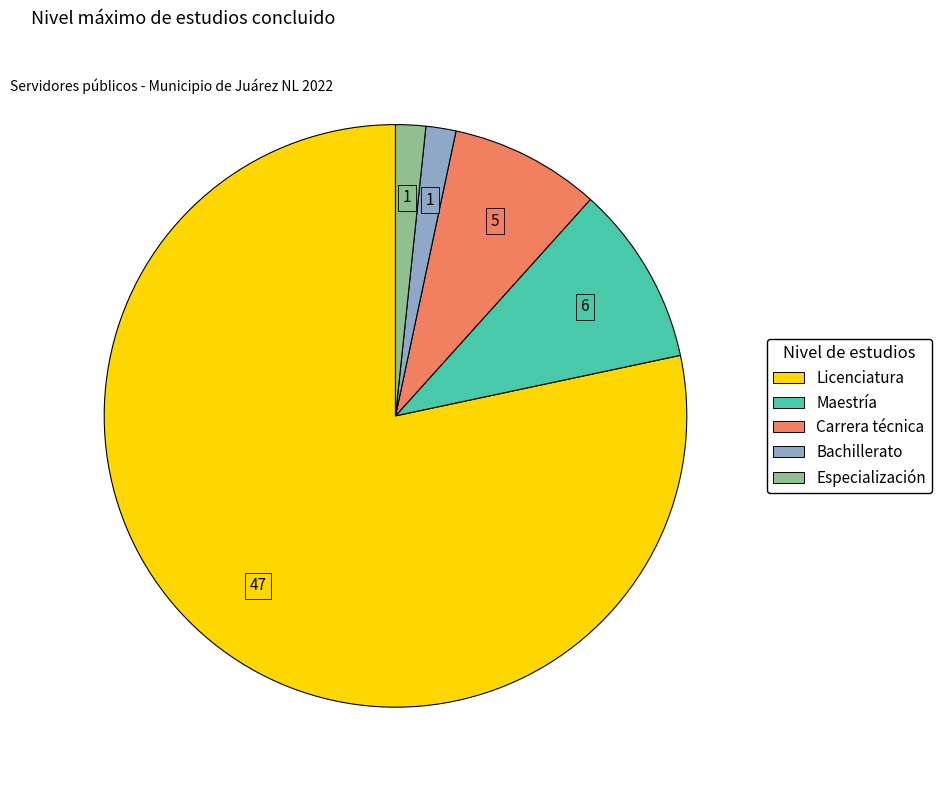

True or false: Licenciatura accounts for 78% of the total.

True